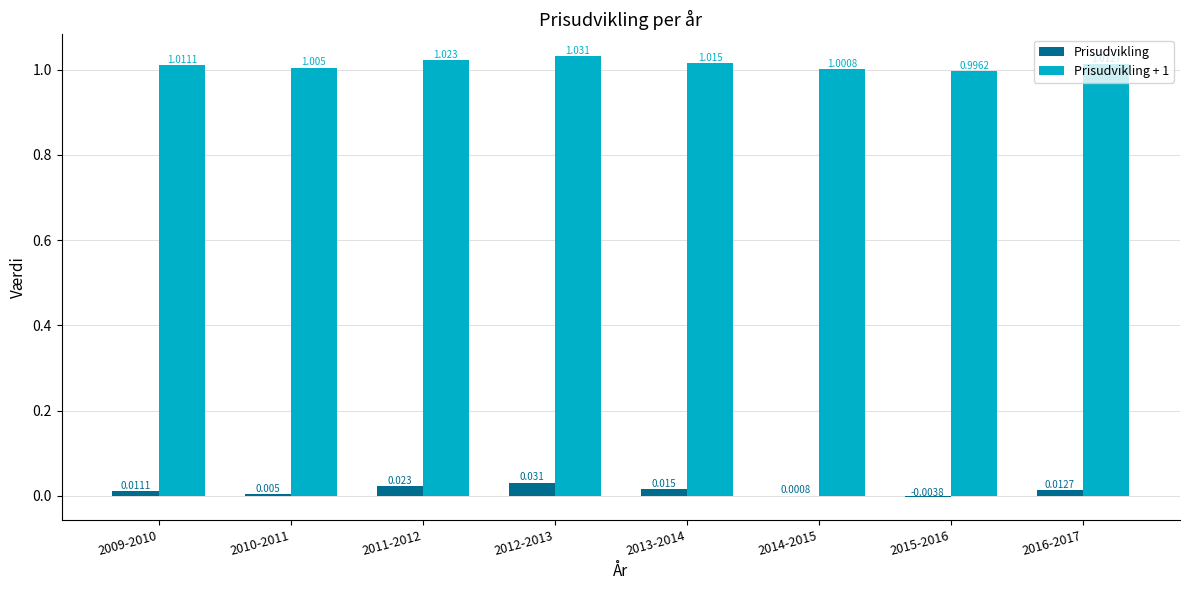

Is the value of Prisudvikling + 1 at 2013-2014 greater than the value of Prisudvikling at 2009-2010?

Yes